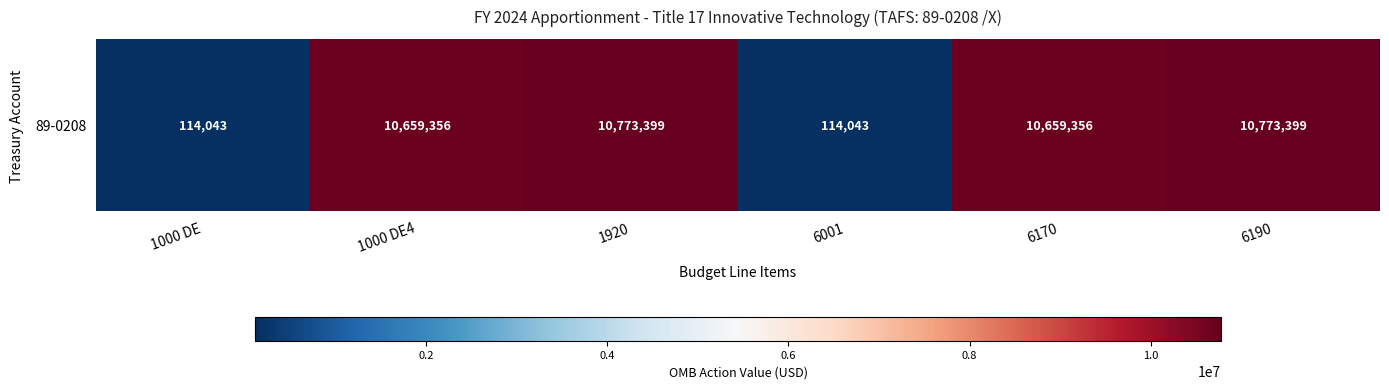

Read the value at 1000 DE, to the nearest 10.

114040